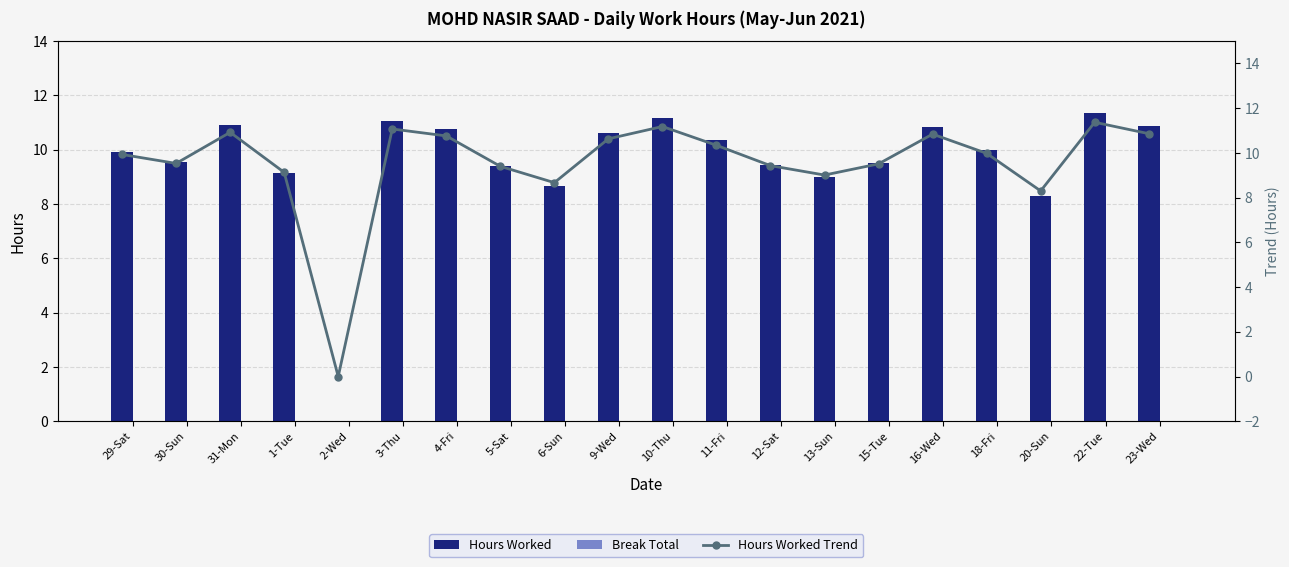

What is the maximum value for Hours Worked?

11.4